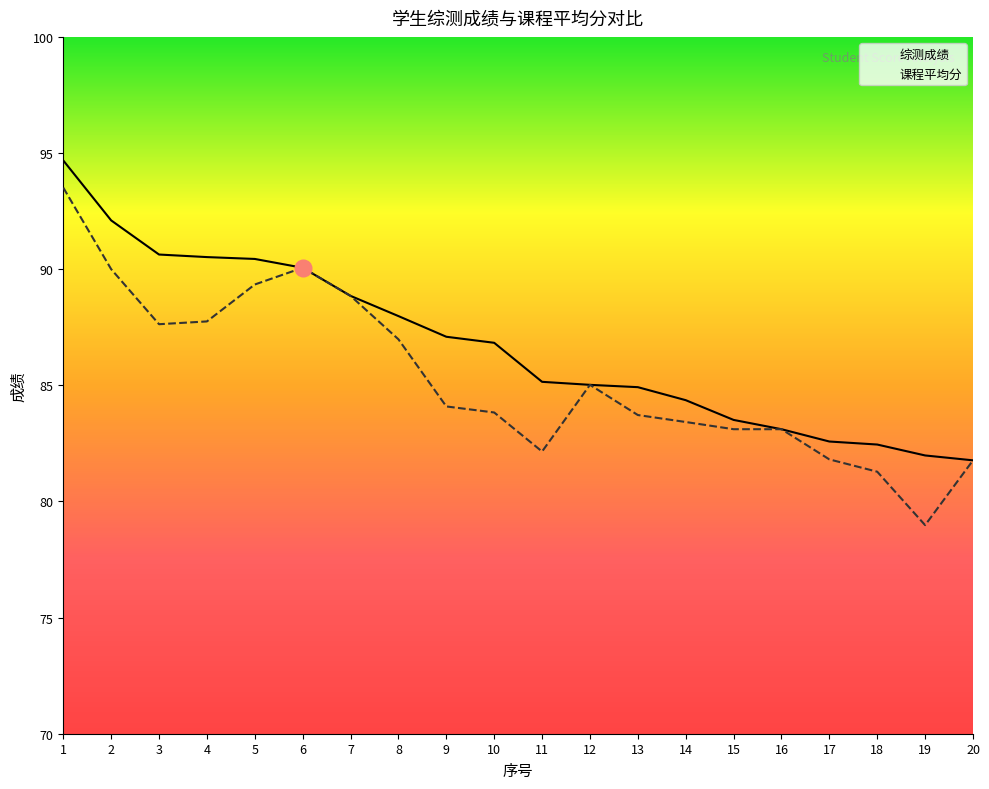

List the series in order of their overall mean, highest first.

综测成绩, 课程平均分